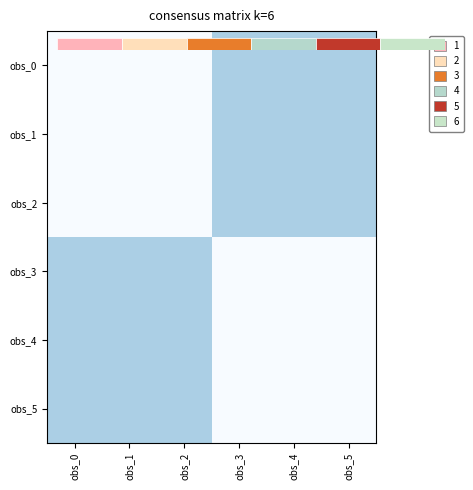

Which series has the largest range (max minus min)?

obs_0